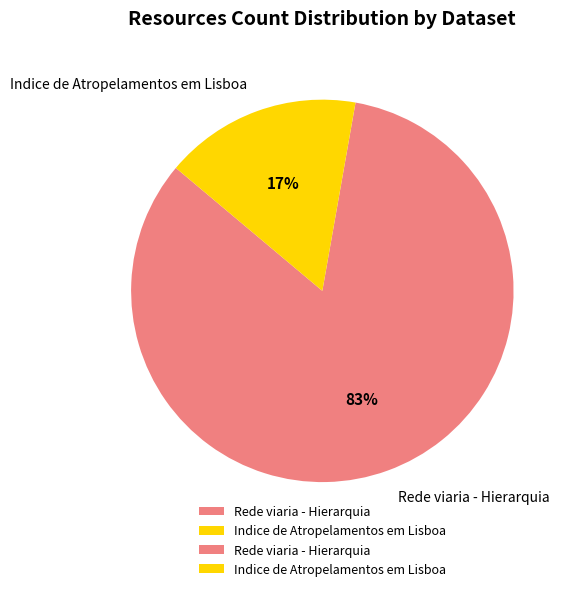

To the nearest percent, what percentage of the pie is Indice de Atropelamentos em Lisboa?

17%